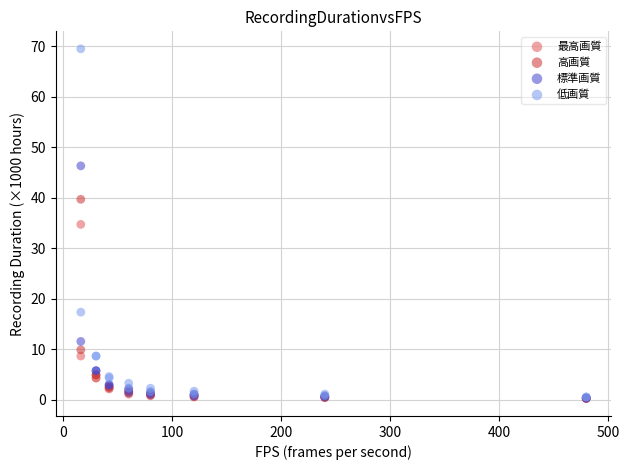

What are all the series names shown in the legend?

最高画質, 高画質, 標準画質, 低画質